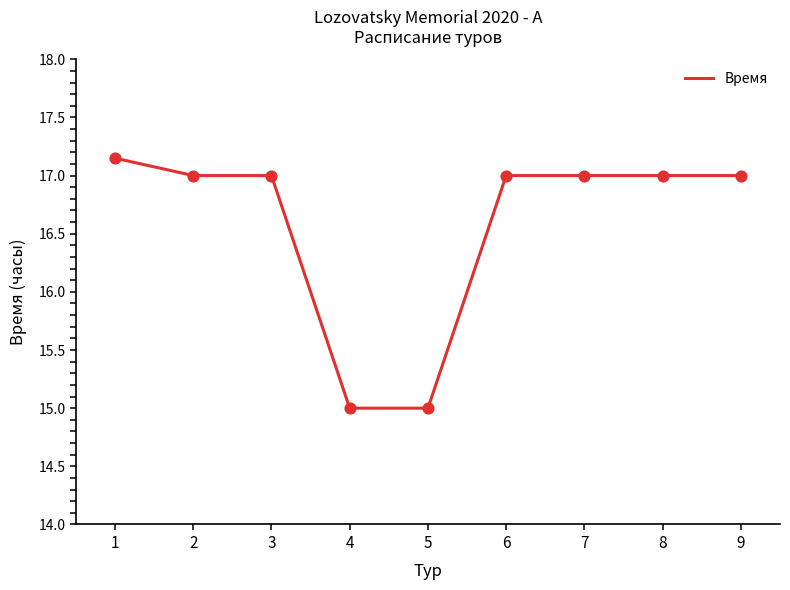

What is the ratio of the value at 5 to the value at 7?

0.9